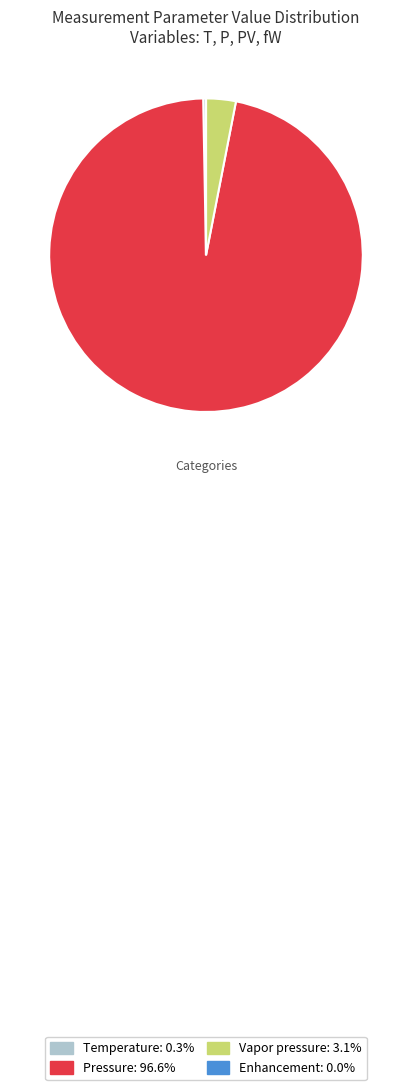

Approximately how many times larger is the value at Pressure compared to Vapor pressure?

31.5